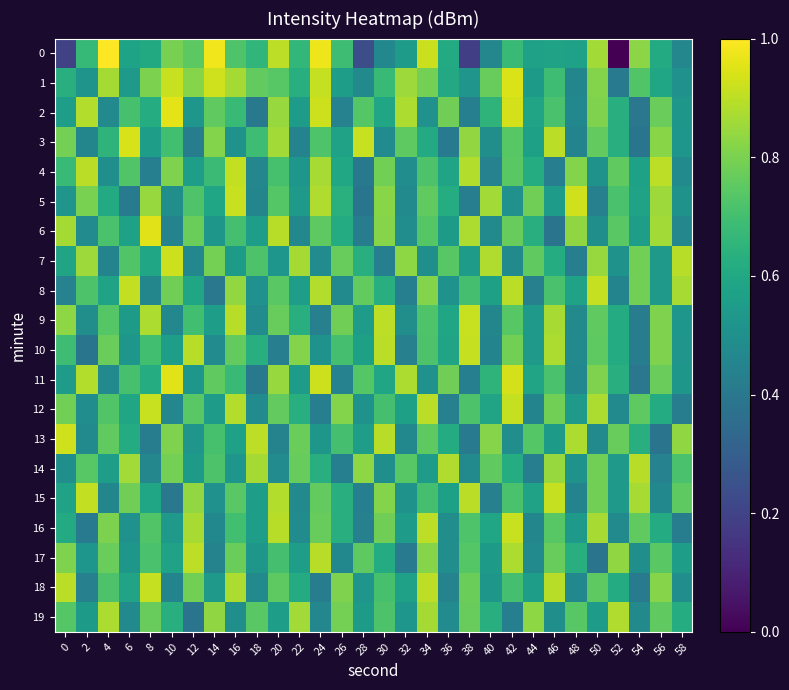

Reading left to right, extract all data points from this chart.

0: 0=0.2	2=0.7	4=1.0	6=0.6	8=0.6	10=0.8	12=0.7	14=1.0	16=0.7	18=0.7	20=0.9	22=0.7	24=1.0	26=0.7	28=0.2	30=0.5	32=0.6	34=0.9	36=0.6	38=0.2	40=0.5	42=0.7	44=0.6	46=0.6	48=0.6	50=0.9	52=0.0	54=0.8	56=0.6	58=0.5
1: 0=0.6	2=0.5	4=0.9	6=0.5	8=0.8	10=0.9	12=0.8	14=0.9	16=0.9	18=0.8	20=0.7	22=0.6	24=0.9	26=0.6	28=0.5	30=0.7	32=0.9	34=0.8	36=0.6	38=0.5	40=0.8	42=0.9	44=0.5	46=0.7	48=0.5	50=0.8	52=0.4	54=0.7	56=0.6	58=0.5
2: 0=0.6	2=0.9	4=0.5	6=0.7	8=0.6	10=1.0	12=0.5	14=0.8	16=0.7	18=0.4	20=0.8	22=0.6	24=0.9	26=0.4	28=0.7	30=0.6	32=0.9	34=0.5	36=0.8	38=0.4	40=0.7	42=0.9	44=0.6	46=0.7	48=0.5	50=0.8	52=0.6	54=0.4	56=0.8	58=0.5
3: 0=0.8	2=0.5	4=0.7	6=0.9	8=0.6	10=0.7	12=0.4	14=0.8	16=0.5	18=0.7	20=0.9	22=0.4	24=0.7	26=0.6	28=0.9	30=0.5	32=0.8	34=0.6	36=0.4	38=0.8	40=0.5	42=0.7	44=0.6	46=0.9	48=0.5	50=0.8	52=0.6	54=0.4	56=0.8	58=0.5
4: 0=0.7	2=0.9	4=0.5	6=0.7	8=0.4	10=0.8	12=0.6	14=0.7	16=0.9	18=0.5	20=0.7	22=0.5	24=0.9	26=0.6	28=0.4	30=0.8	32=0.5	34=0.7	36=0.6	38=0.9	40=0.4	42=0.7	44=0.6	46=0.4	48=0.8	50=0.5	52=0.8	54=0.6	56=0.9	58=0.5
5: 0=0.5	2=0.8	4=0.6	6=0.4	8=0.8	10=0.5	12=0.7	14=0.6	16=0.9	18=0.5	20=0.7	22=0.5	24=0.9	26=0.6	28=0.4	30=0.8	32=0.5	34=0.8	36=0.6	38=0.4	40=0.9	42=0.5	44=0.8	46=0.6	48=0.9	50=0.4	52=0.7	54=0.6	56=0.9	58=0.5
6: 0=0.9	2=0.5	4=0.7	6=0.6	8=1.0	10=0.4	12=0.8	14=0.5	16=0.7	18=0.6	20=0.9	22=0.5	24=0.8	26=0.6	28=0.4	30=0.8	32=0.5	34=0.7	36=0.5	38=0.9	40=0.5	42=0.8	44=0.6	46=0.4	48=0.8	50=0.5	52=0.7	54=0.6	56=0.9	58=0.5
7: 0=0.6	2=0.9	4=0.5	6=0.7	8=0.6	10=0.9	12=0.5	14=0.8	16=0.5	18=0.7	20=0.5	22=0.9	24=0.5	26=0.8	28=0.6	30=0.4	32=0.8	34=0.5	36=0.7	38=0.6	40=0.9	42=0.5	44=0.8	46=0.6	48=0.4	50=0.8	52=0.5	54=0.8	56=0.5	58=0.9
8: 0=0.4	2=0.7	4=0.6	6=0.9	8=0.5	10=0.8	12=0.6	14=0.4	16=0.8	18=0.5	20=0.7	22=0.6	24=0.9	26=0.5	28=0.8	30=0.6	32=0.4	34=0.8	36=0.5	38=0.7	40=0.6	42=0.9	44=0.4	46=0.7	48=0.6	50=0.9	52=0.5	54=0.8	56=0.5	58=0.9
9: 0=0.8	2=0.5	4=0.7	6=0.5	8=0.9	10=0.5	12=0.7	14=0.6	16=0.9	18=0.5	20=0.8	22=0.6	24=0.4	26=0.8	28=0.6	30=0.9	32=0.5	34=0.7	36=0.6	38=0.9	40=0.5	42=0.7	44=0.5	46=0.9	48=0.5	50=0.8	52=0.6	54=0.4	56=0.8	58=0.5
10: 0=0.7	2=0.4	4=0.8	6=0.5	8=0.7	10=0.6	12=0.9	14=0.5	16=0.8	18=0.6	20=0.4	22=0.8	24=0.5	26=0.7	28=0.6	30=0.9	32=0.4	34=0.7	36=0.6	38=0.9	40=0.5	42=0.8	44=0.5	46=0.9	48=0.5	50=0.8	52=0.6	54=0.4	56=0.8	58=0.5
11: 0=0.6	2=0.9	4=0.5	6=0.7	8=0.6	10=1.0	12=0.5	14=0.8	16=0.7	18=0.4	20=0.8	22=0.6	24=0.9	26=0.4	28=0.7	30=0.6	32=0.9	34=0.5	36=0.8	38=0.4	40=0.7	42=0.9	44=0.6	46=0.7	48=0.5	50=0.8	52=0.6	54=0.4	56=0.8	58=0.5
12: 0=0.8	2=0.5	4=0.7	6=0.6	8=0.9	10=0.5	12=0.7	14=0.6	16=0.9	18=0.5	20=0.8	22=0.6	24=0.4	26=0.8	28=0.5	30=0.7	32=0.6	34=0.9	36=0.4	38=0.7	40=0.6	42=0.9	44=0.5	46=0.8	48=0.5	50=0.9	52=0.5	54=0.8	56=0.6	58=0.4
13: 0=0.9	2=0.5	4=0.8	6=0.6	8=0.4	10=0.8	12=0.5	14=0.7	16=0.6	18=0.9	20=0.4	22=0.8	24=0.5	26=0.7	28=0.6	30=0.9	32=0.5	34=0.8	36=0.6	38=0.4	40=0.8	42=0.5	44=0.7	46=0.5	48=0.9	50=0.5	52=0.8	54=0.6	56=0.4	58=0.8
14: 0=0.5	2=0.7	4=0.6	6=0.9	8=0.5	10=0.8	12=0.5	14=0.7	16=0.5	18=0.9	20=0.5	22=0.8	24=0.6	26=0.4	28=0.8	30=0.5	32=0.7	34=0.6	36=0.9	38=0.5	40=0.8	42=0.6	44=0.4	46=0.8	48=0.5	50=0.8	52=0.5	54=0.9	56=0.4	58=0.7
15: 0=0.6	2=0.9	4=0.5	6=0.8	8=0.6	10=0.4	12=0.8	14=0.5	16=0.7	18=0.6	20=0.9	22=0.5	24=0.8	26=0.6	28=0.4	30=0.8	32=0.5	34=0.7	36=0.6	38=0.9	40=0.4	42=0.7	44=0.6	46=0.9	48=0.5	50=0.8	52=0.5	54=0.9	56=0.5	58=0.8
16: 0=0.6	2=0.4	4=0.8	6=0.5	8=0.7	10=0.5	12=0.9	14=0.5	16=0.7	18=0.6	20=0.9	22=0.5	24=0.8	26=0.6	28=0.4	30=0.8	32=0.6	34=0.9	36=0.5	38=0.7	40=0.6	42=0.9	44=0.5	46=0.7	48=0.5	50=0.9	52=0.5	54=0.8	56=0.6	58=0.4
17: 0=0.8	2=0.5	4=0.8	6=0.5	8=0.7	10=0.6	12=0.9	14=0.4	16=0.8	18=0.5	20=0.7	22=0.6	24=0.9	26=0.5	28=0.8	30=0.6	32=0.4	34=0.8	36=0.5	38=0.7	40=0.5	42=0.9	44=0.5	46=0.8	48=0.6	50=0.4	52=0.8	54=0.5	56=0.7	58=0.6
18: 0=0.9	2=0.4	4=0.7	6=0.6	8=0.9	10=0.5	12=0.8	14=0.5	16=0.9	18=0.5	20=0.8	22=0.6	24=0.4	26=0.8	28=0.5	30=0.7	32=0.6	34=0.9	36=0.4	38=0.8	40=0.5	42=0.7	44=0.6	46=0.9	48=0.5	50=0.8	52=0.6	54=0.4	56=0.8	58=0.5
19: 0=0.7	2=0.5	4=0.9	6=0.5	8=0.8	10=0.6	12=0.4	14=0.8	16=0.5	18=0.7	20=0.6	22=0.9	24=0.5	26=0.8	28=0.5	30=0.7	32=0.5	34=0.9	36=0.5	38=0.8	40=0.6	42=0.4	44=0.8	46=0.5	48=0.7	50=0.6	52=0.9	54=0.5	56=0.8	58=0.6